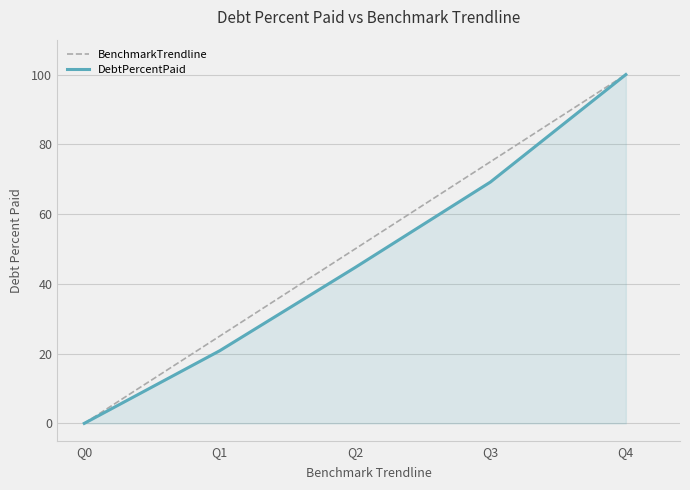

Between Q3 and Q4, which series saw the biggest shift?

DebtPercentPaid